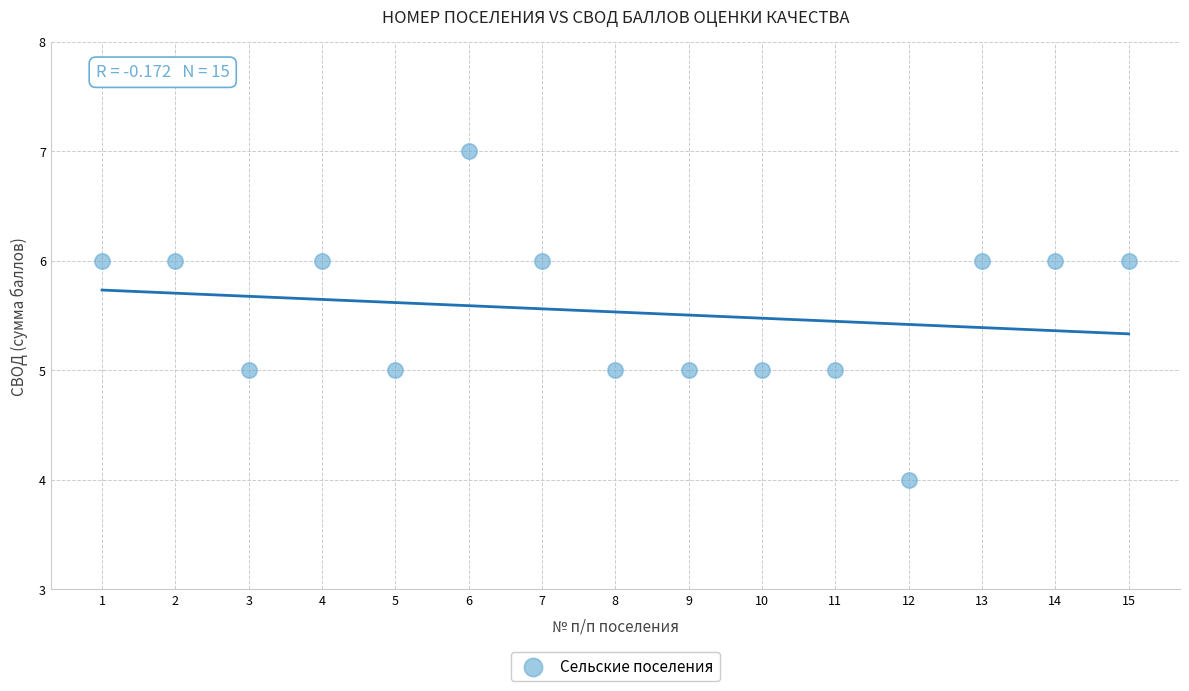

What is the range of Y values (max minus min)?

3